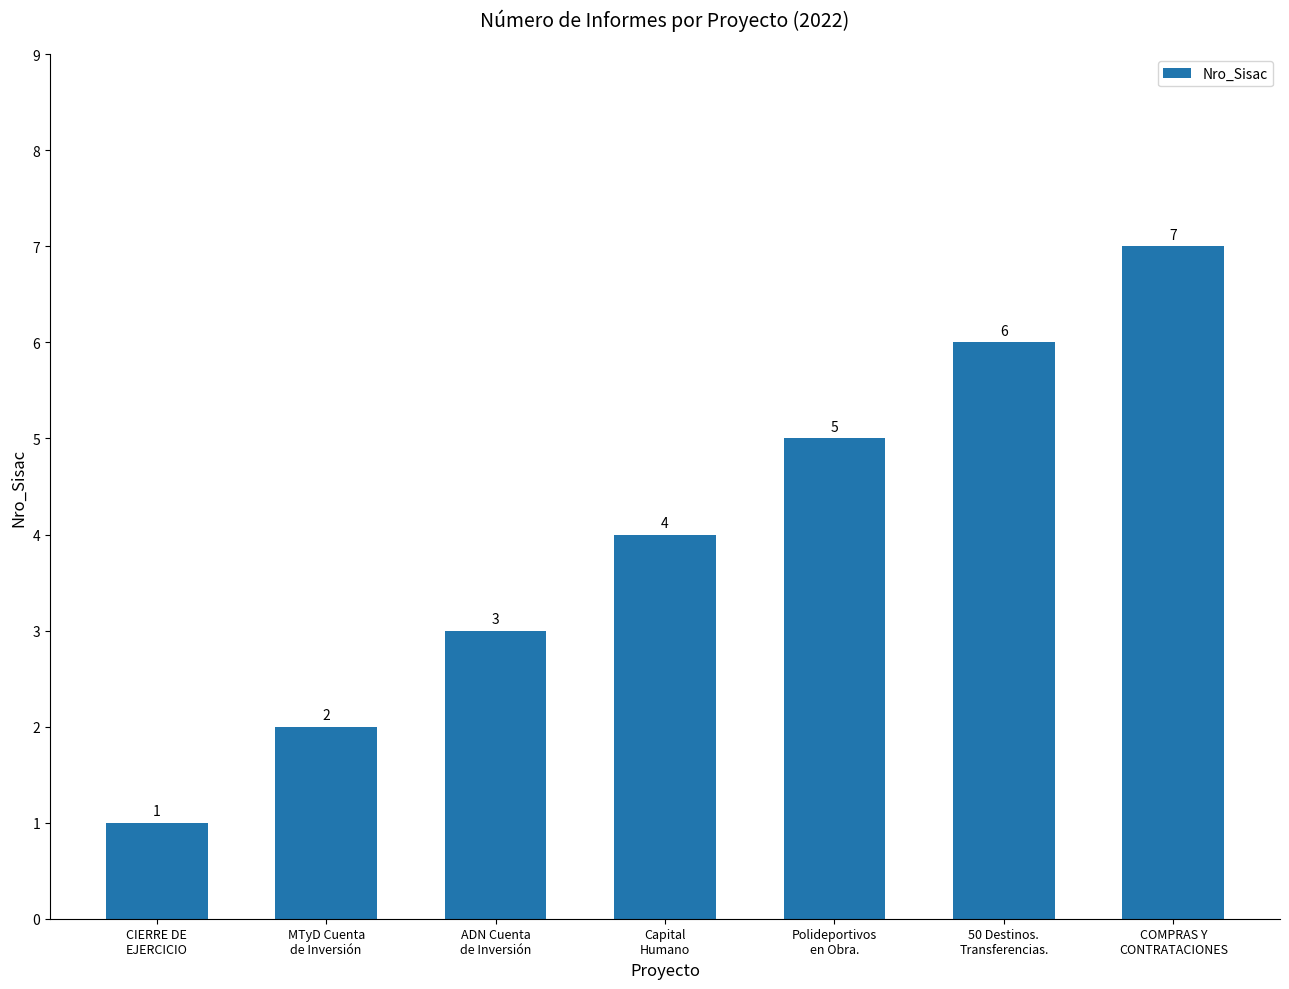

What is the difference between the maximum and second lowest values?

5